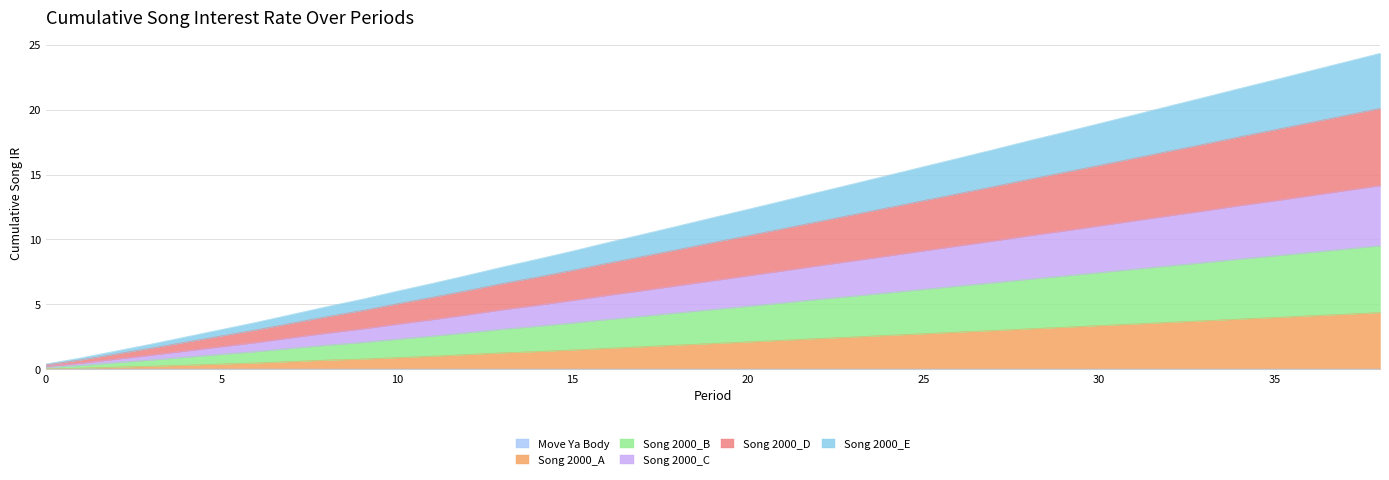

Is it true that Song 2000_A equals 0.1 at 2?

False